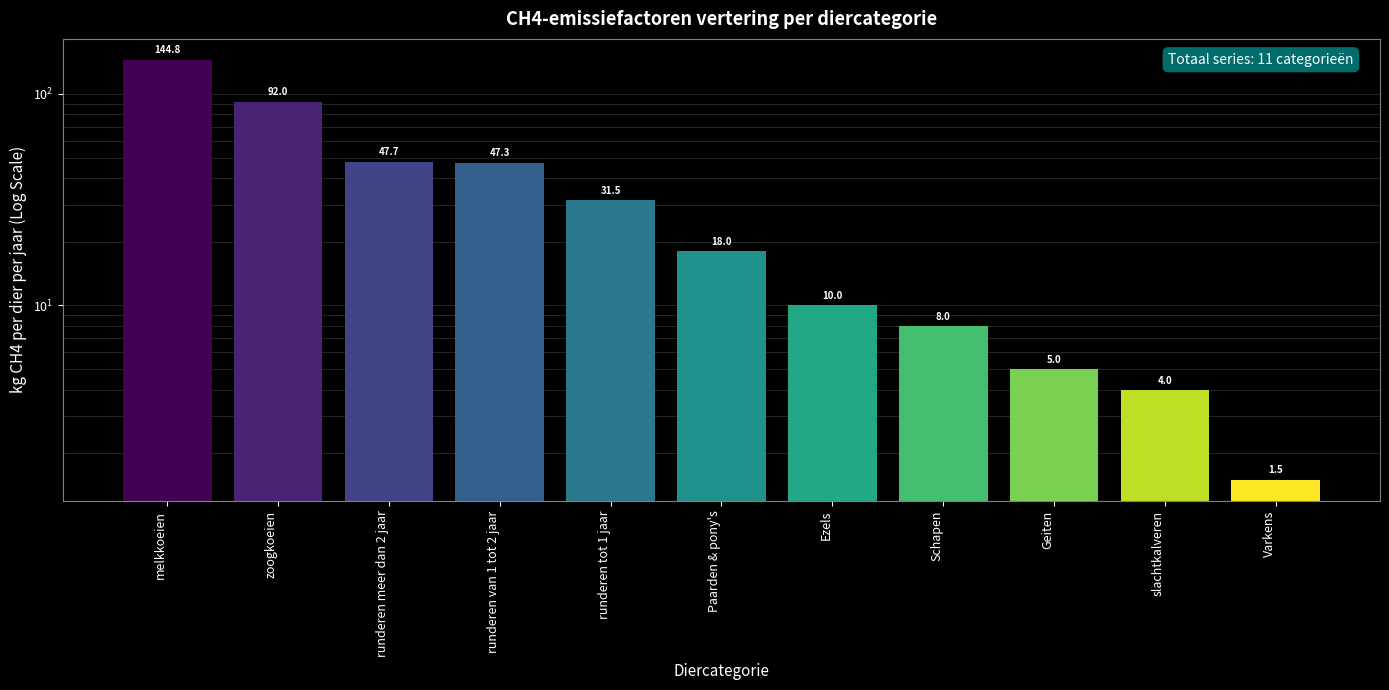

Reading right to left, transcribe all the data shown in this chart.

1.5	4.0	5.0	8.0	10.0	18.0	31.5	47.3	47.7	92.0	144.8